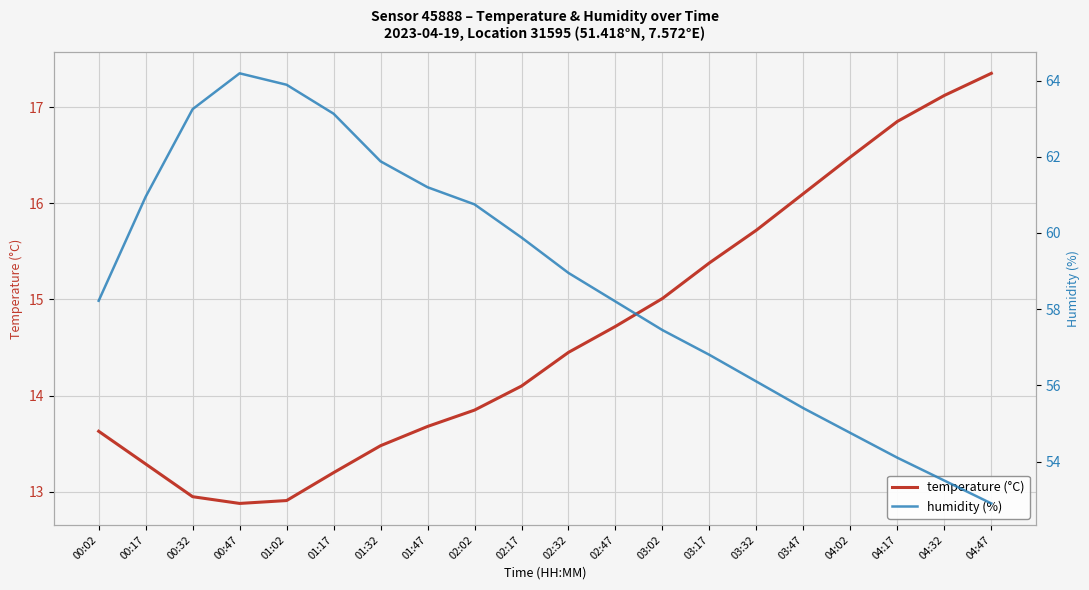

At 03:47, list the series in order from smallest to largest.

temperature (°C), humidity (%)